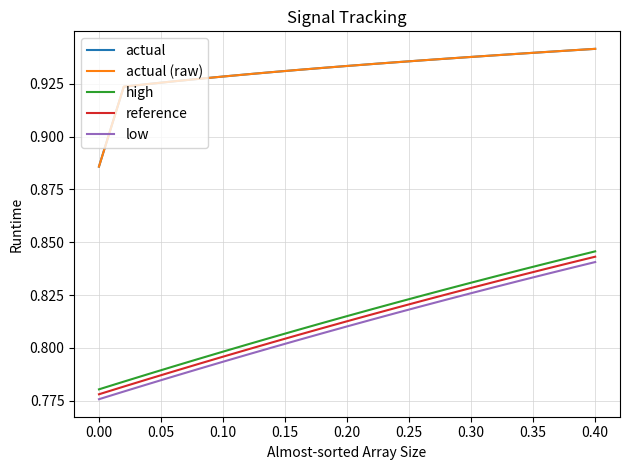

Does the chart have visible grid lines?

Yes